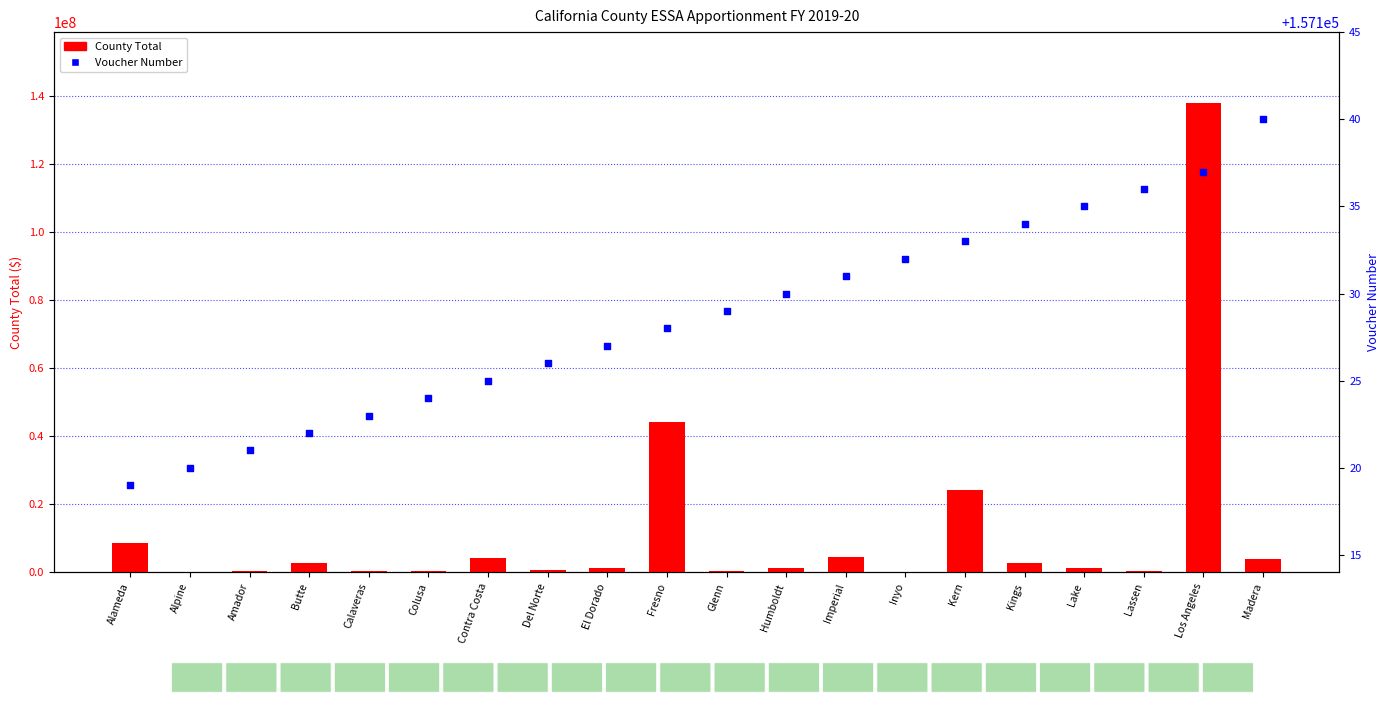

At which category is the sum across all series the highest?

Los Angeles